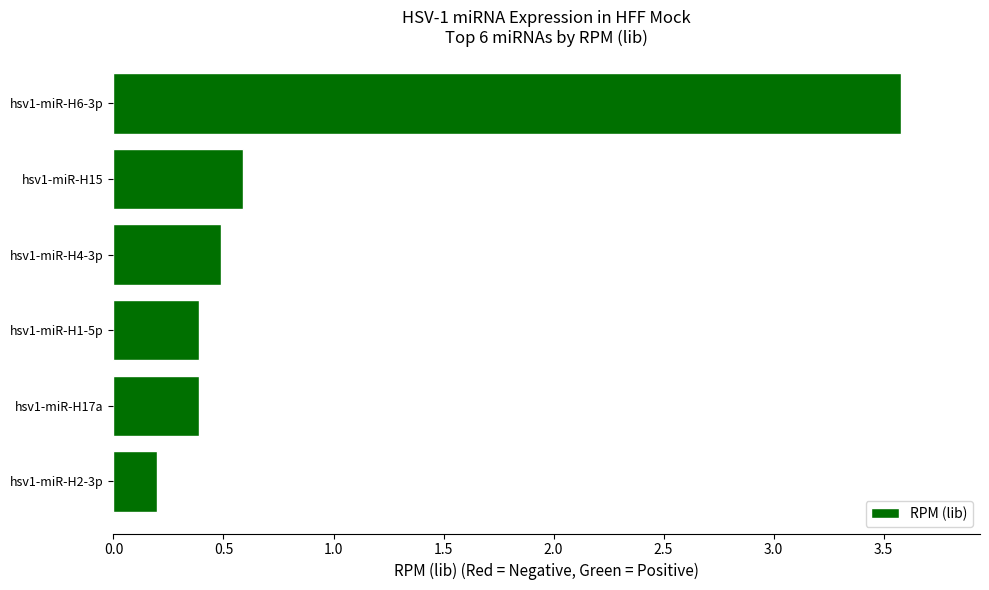

At which category does the chart reach its minimum across all series?

hsv1-miR-H2-3p